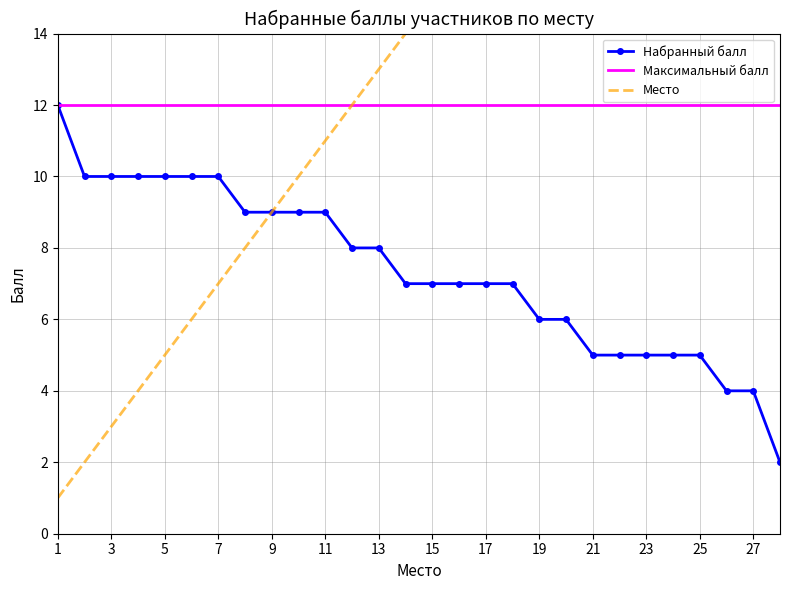

At which label does Место reach its minimum?

1